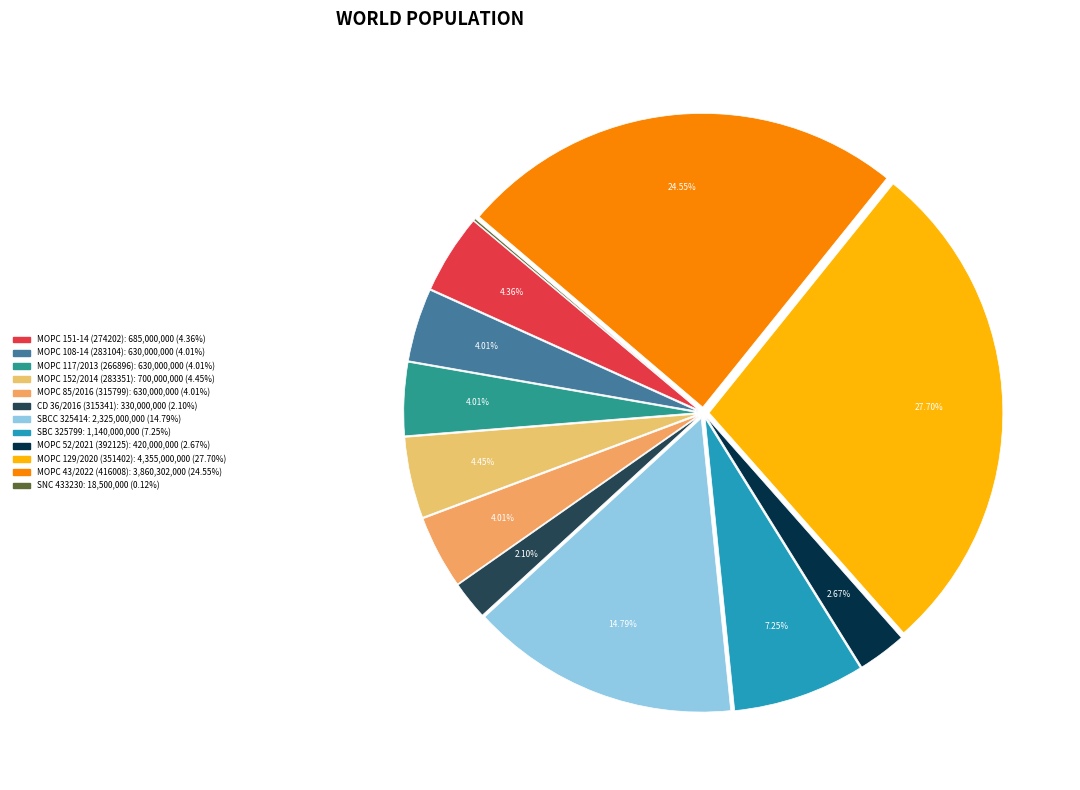

What is the largest slice in the pie chart?

MOPC 129/2020 (351402)